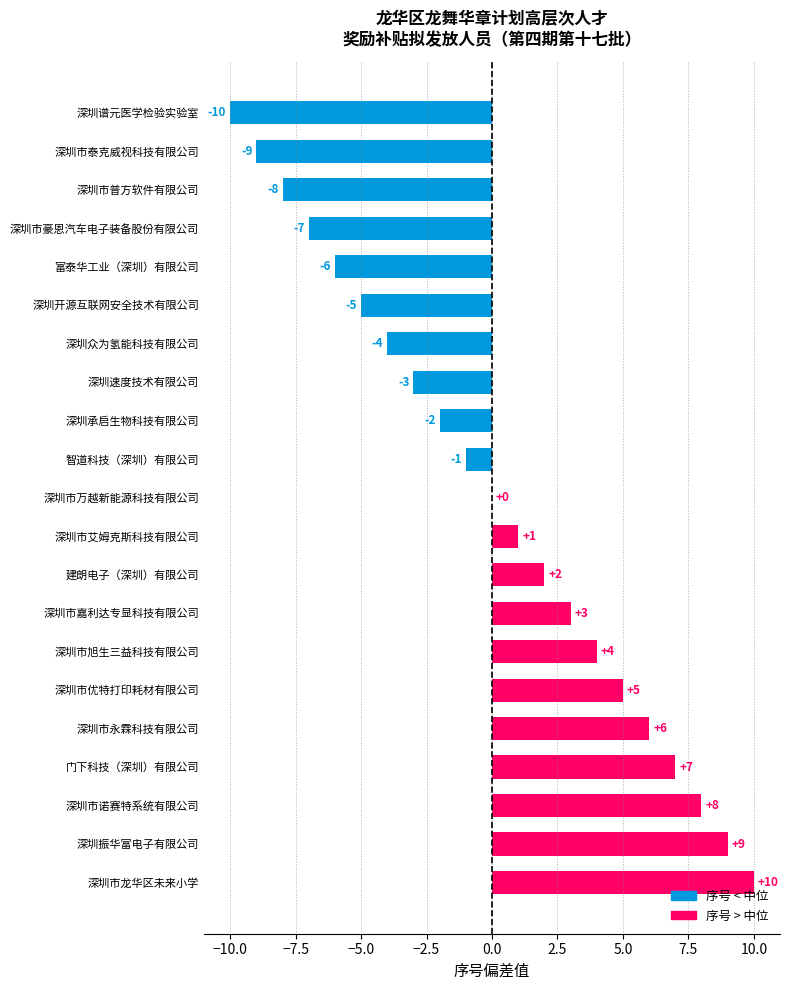

What is the sum of the values at 深圳市嘉利达专显科技有限公司 and 深圳市万越新能源科技有限公司?

3